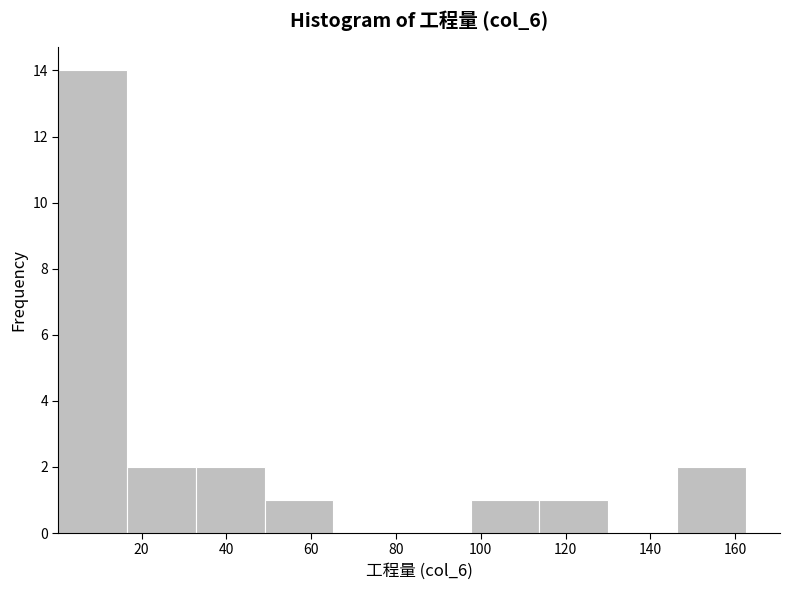

Reading left to right, list every bar in this chart as the range it spans on the x-axis followed by its height. Neither the bar edges nor the heights are printed on the chart, so give them approximately, as read against the axes.

0 to 16: 14
16 to 32: 2
32 to 50: 2
50 to 66: 1
66 to 82: 0
82 to 98: 0
98 to 114: 1
114 to 130: 1
130 to 146: 0
146 to 162: 2